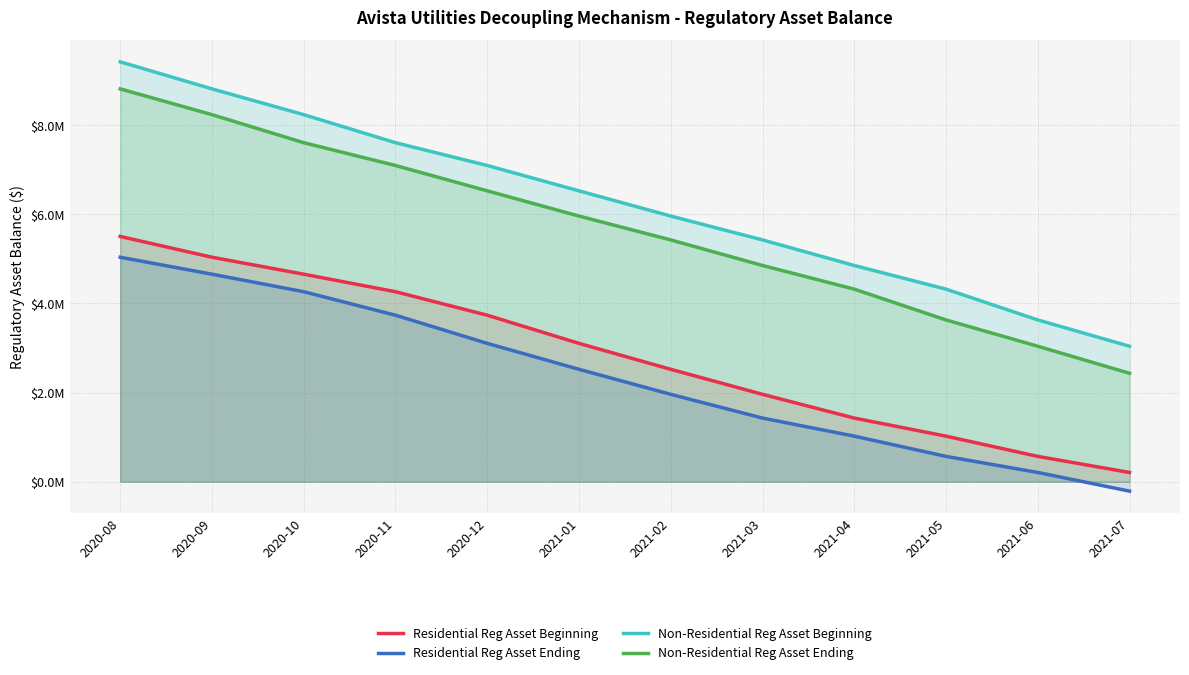

Where is Residential Reg Asset Ending nearest to the value 2413057?

2021-01